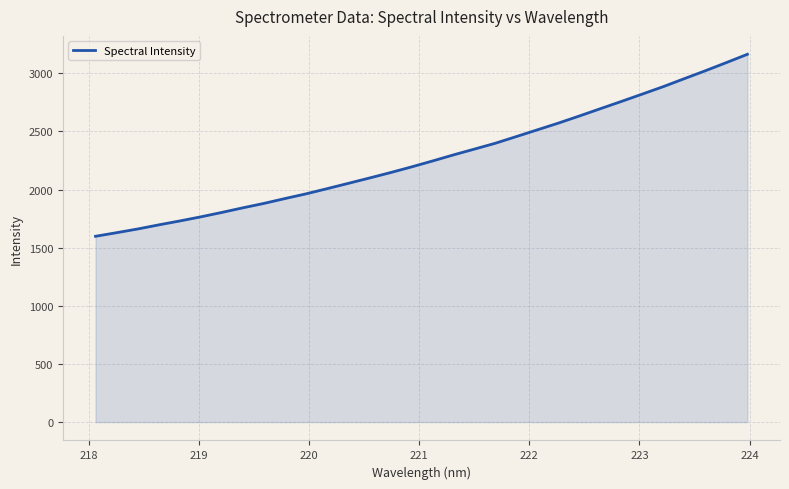

What is the difference between the maximum and minimum values?

1565.7